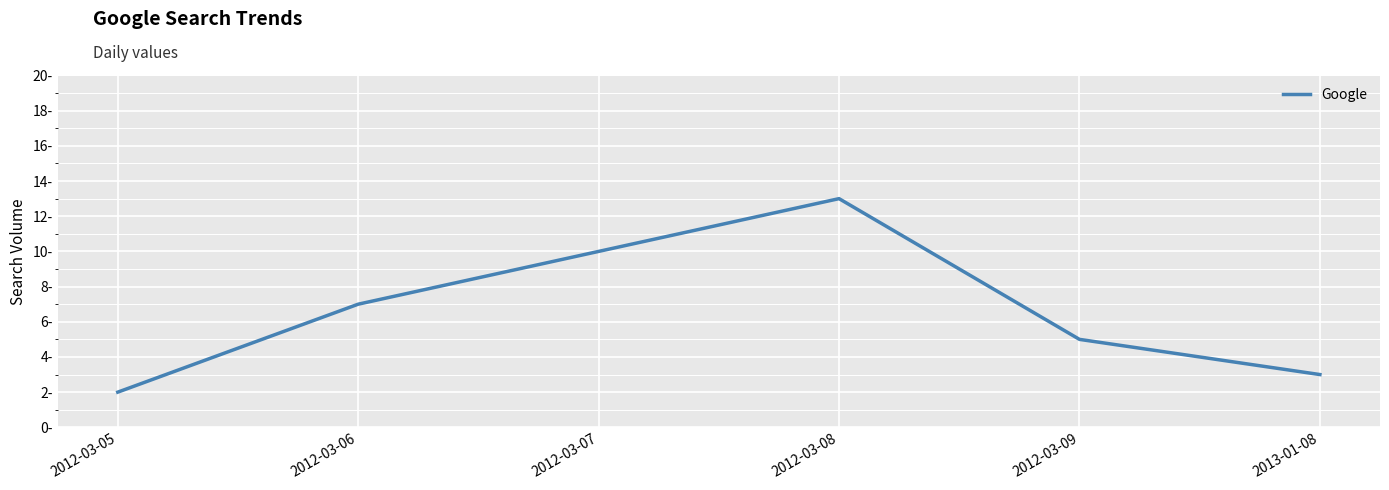

Rank the categories by value from lowest to highest.

2012-03-05, 2013-01-08, 2012-03-09, 2012-03-06, 2012-03-07, 2012-03-08